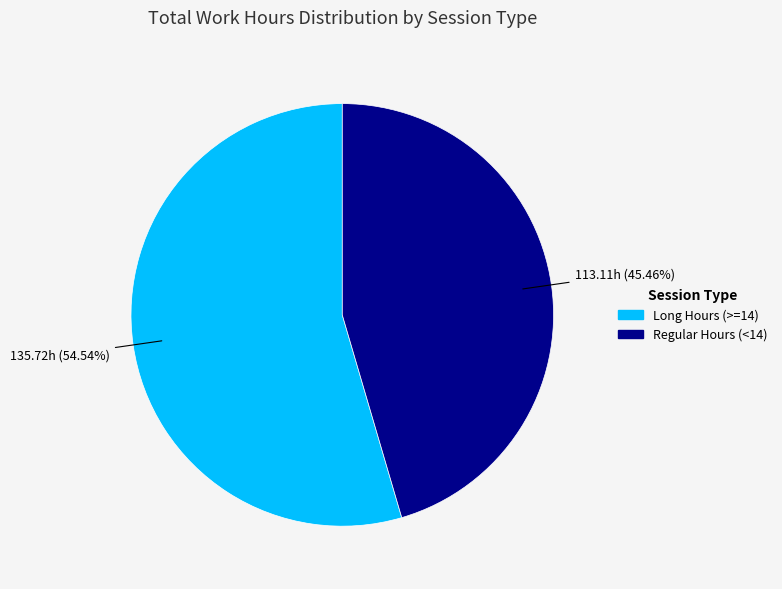

Is there any slice that represents more than half of the pie?

Yes